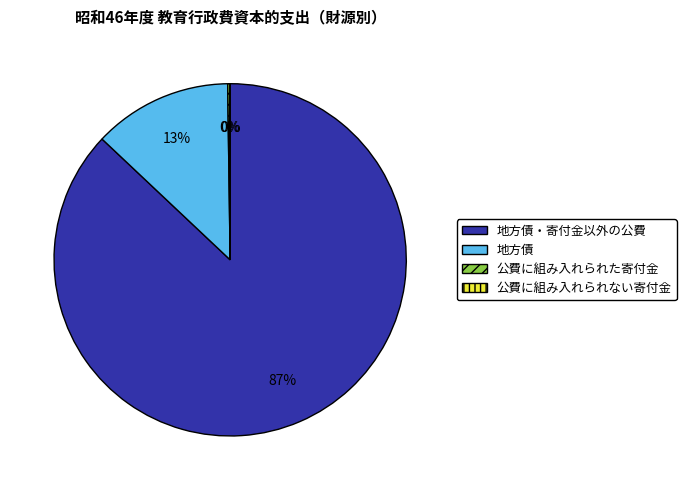

Is the sum of 地方債 and 地方債・寄付金以外の公費 greater than half?

Yes